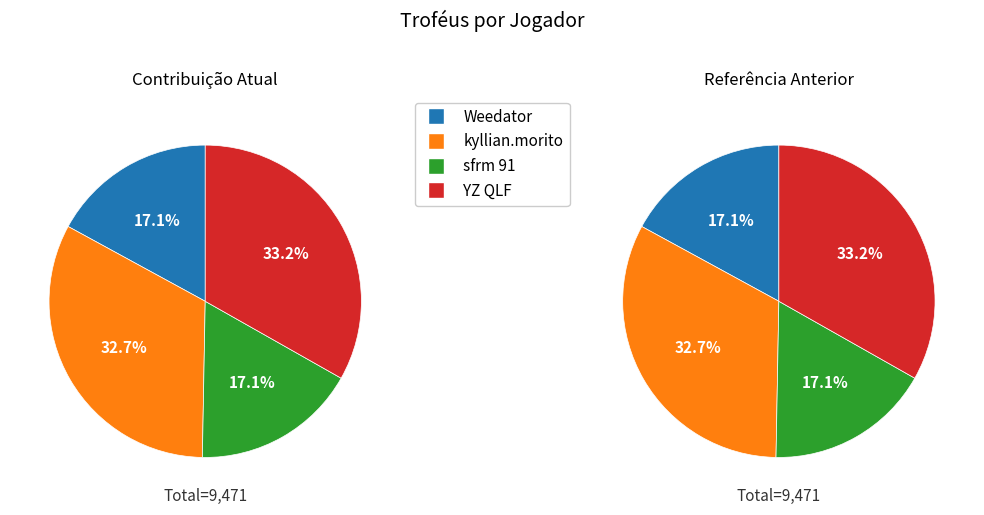

How much of the chart is everything except sfrm 91?

82.9%